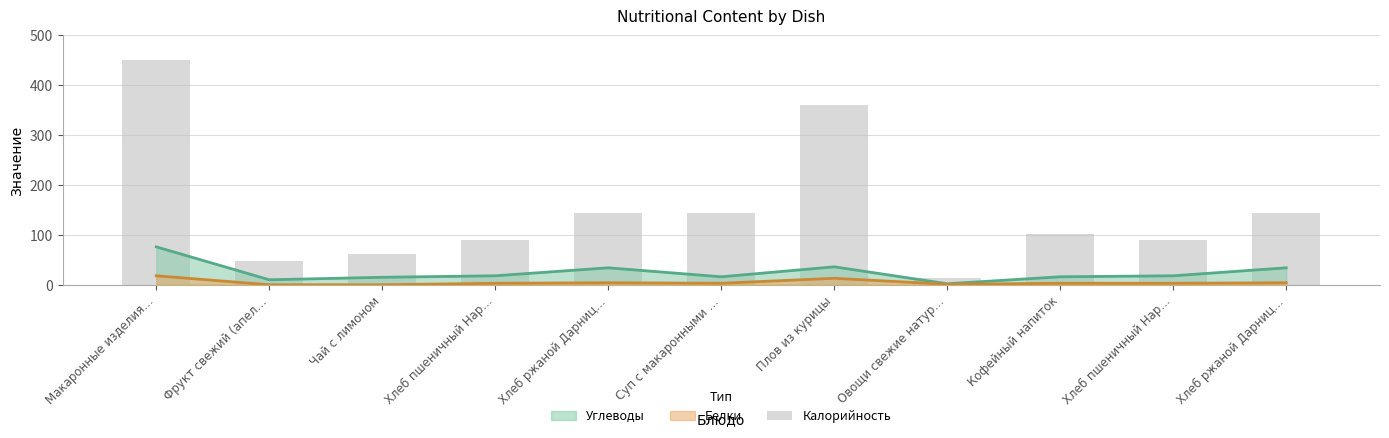

What is the difference between the values at Овощи свежие натур… and Хлеб ржаной Дарниц…?

130